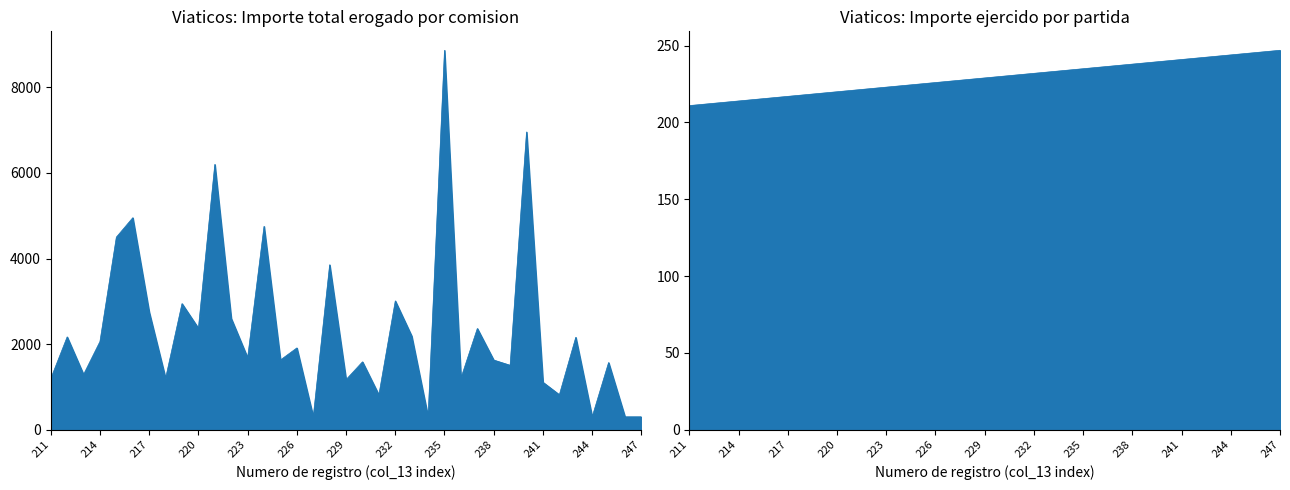

Reading left to right, what are all the values shown in this chart?

Importe total erogado: 1192.0	2167.4	1289.7	2060.1	4500.0	4953.1	2750.0	1200.0	2945.0	2370.2	6200.0	2600.0	1680.0	4752.0	1628.8	1910.0	300.0	3854.0	1170.0	1585.0	812.0	3009.0	2188.0	300.0	8867.0	1203.0	2364.0	1626.0	1504.0	6958.0	1107.0	815.0	2158.0	300.0	1568.0	300.0	300.0
Importe ejercido por partida: 211.0	212.0	213.0	214.0	215.0	216.0	217.0	218.0	219.0	220.0	221.0	222.0	223.0	224.0	225.0	226.0	227.0	228.0	229.0	230.0	231.0	232.0	233.0	234.0	235.0	236.0	237.0	238.0	239.0	240.0	241.0	242.0	243.0	244.0	245.0	246.0	247.0